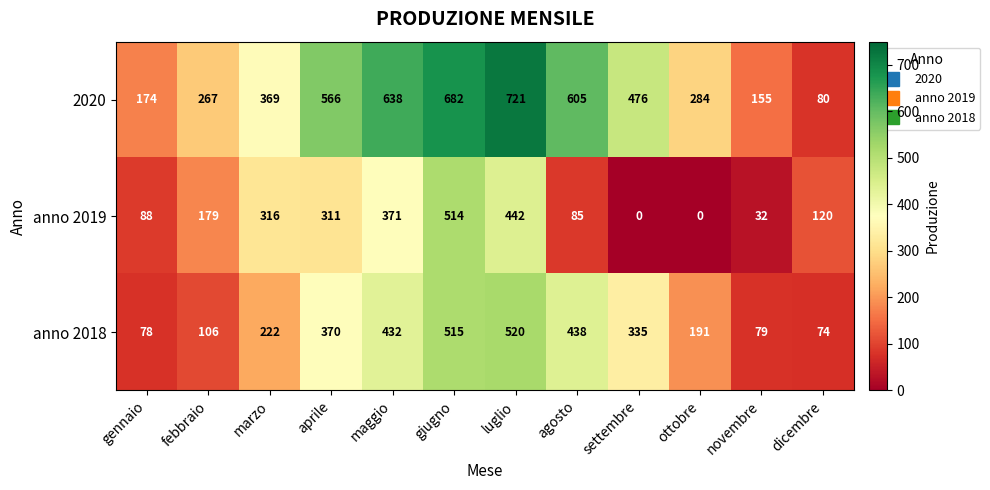

Rank the series at giugno from highest to lowest value.

2020, anno 2018, anno 2019